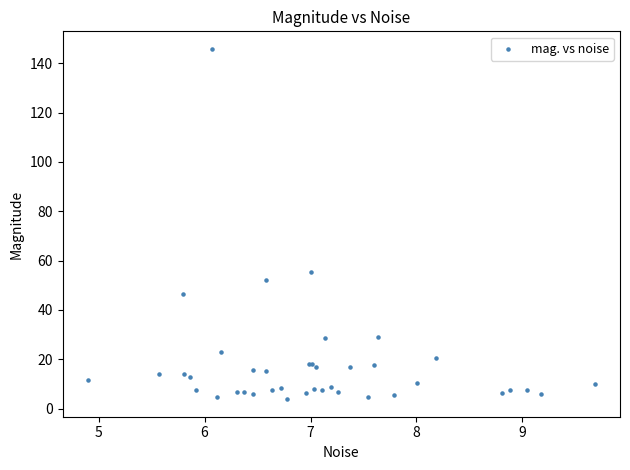

What Y value in the scatter plot is closest to 74?

55.4